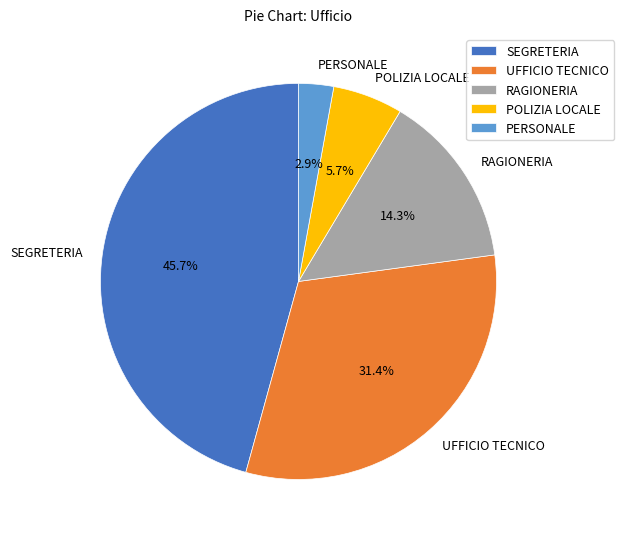

How many segments does this pie chart have?

5